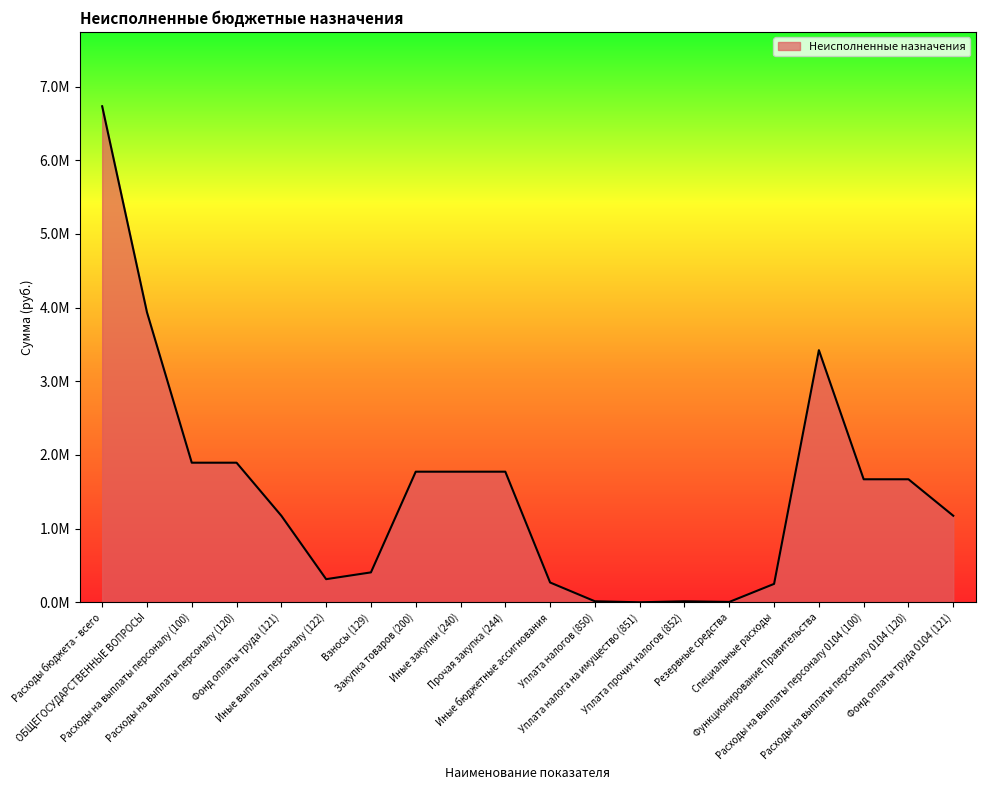

Reading left to right, what are all the values shown in this chart?

Расходы бюджета - всего=6733475.6	ОБЩЕГОСУДАРСТВЕННЫЕ ВОПРОСЫ=3936875.1	Расходы на выплаты персоналу (100)=1895017.5	Расходы на выплаты персоналу (120)=1895017.5	Фонд оплаты труда (121)=1174845.5	Иные выплаты персоналу (122)=314074.1	Взносы (129)=406097.9	Закупка товаров (200)=1773037.6	Иные закупки (240)=1773037.6	Прочая закупка (244)=1773037.6	Иные бюджетные ассигнования=268820.0	Уплата налогов (850)=13820.0	Уплата налога на имущество (851)=200.0	Уплата прочих налогов (852)=13620.0	Резервные средства=5000.0	Специальные расходы=250000.0	Функционирование Правительства=3422470.1	Расходы на выплаты персоналу 0104 (100)=1670017.5	Расходы на выплаты персоналу 0104 (120)=1670017.5	Фонд оплаты труда 0104 (121)=1174845.5